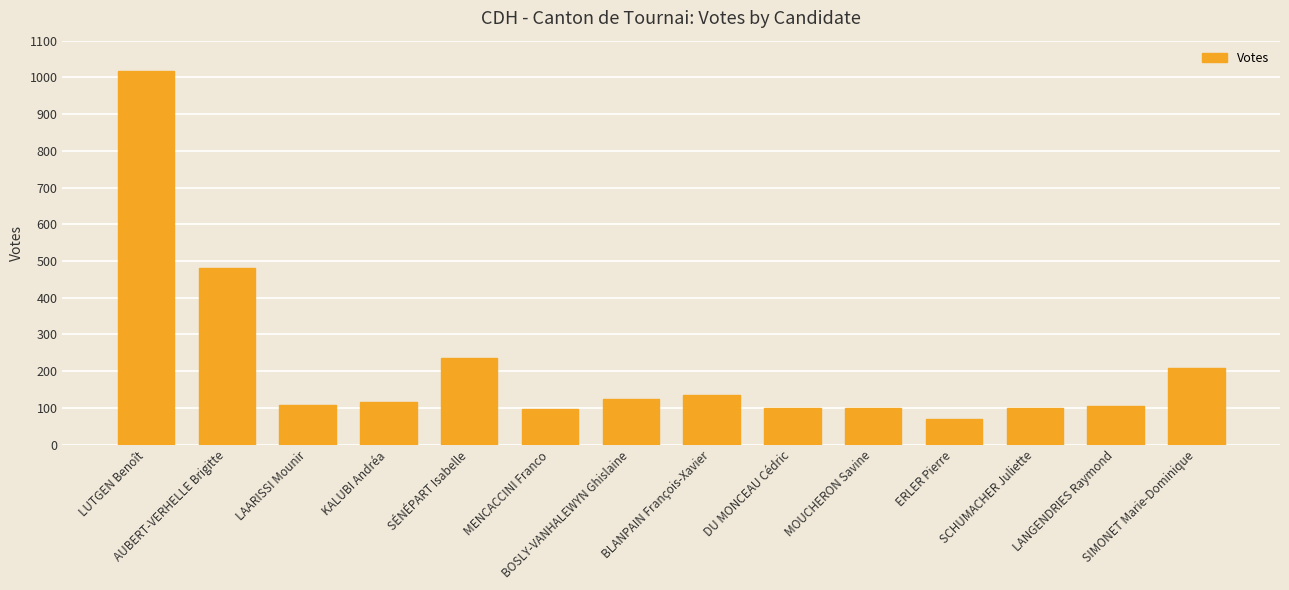

What is the difference between the maximum and minimum values?

948